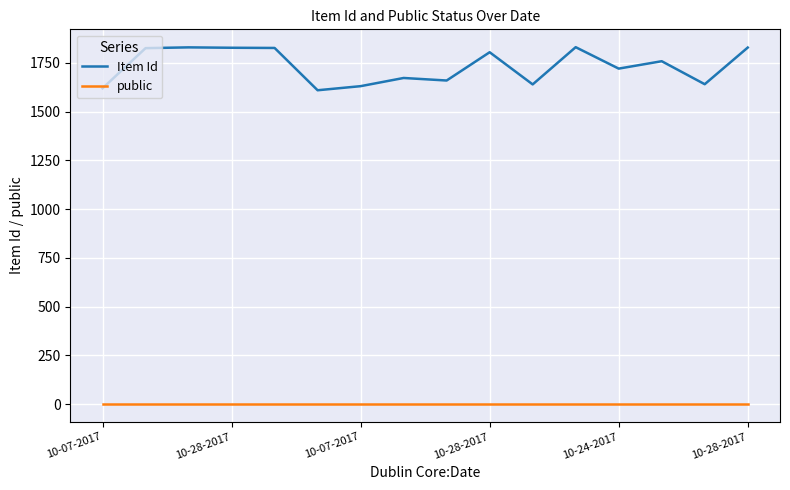

What is the difference between the maximum and second lowest values in the Item Id series?

211